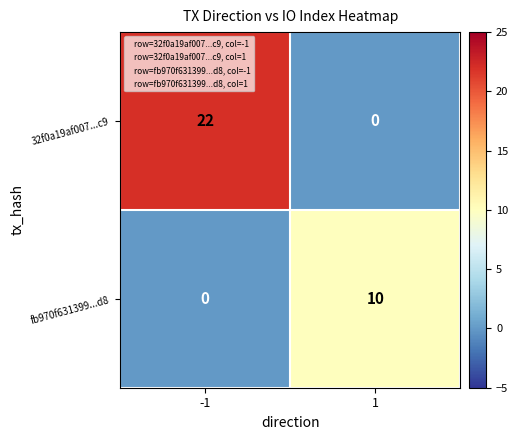

Reading left to right, list all the values displayed in this chart.

32f0a19af007...c9: -1=22	1=0
fb970f631399...d8: -1=0	1=10